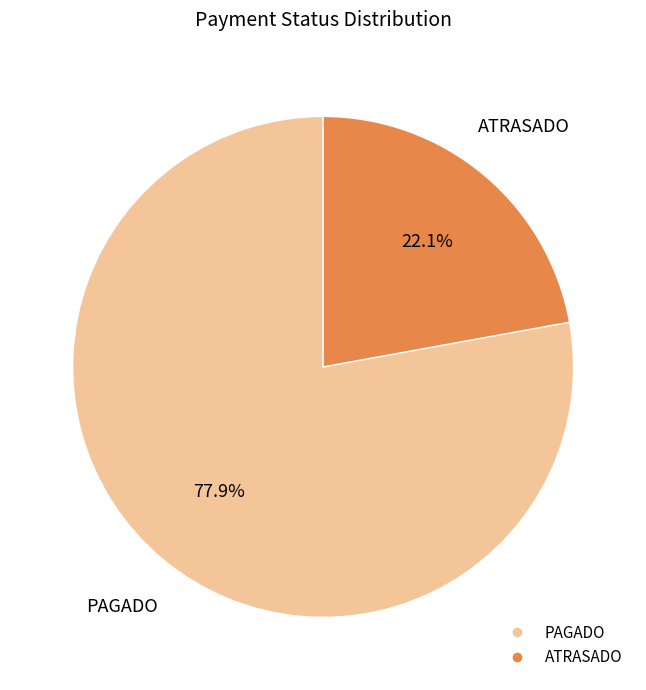

What is the majority slice?

PAGADO